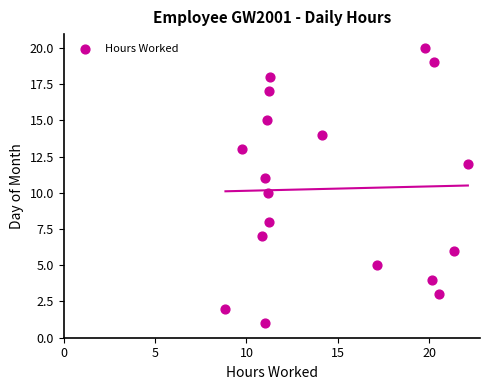

What is the range of Y values (max minus min)?

19